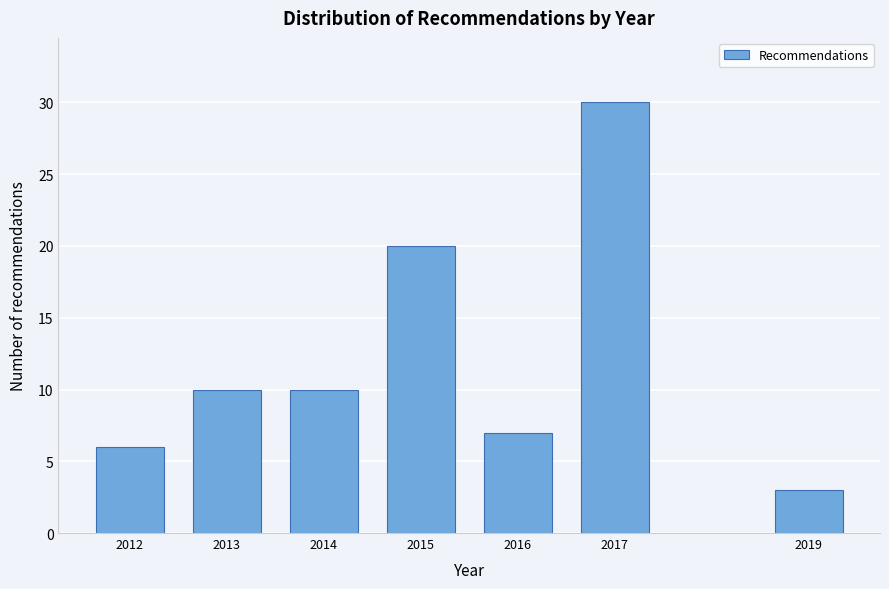

Reading left to right, list all the values displayed in this chart.

2012=6	2013=10	2014=10	2015=20	2016=7	2017=30	2019=3